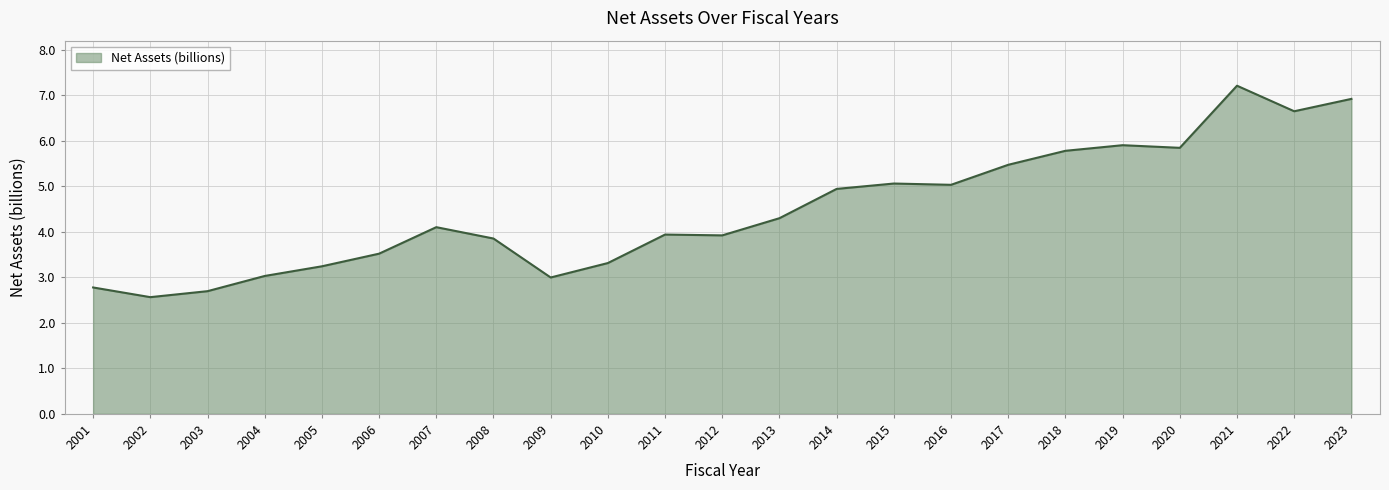

Is it true that the value at 2011 is 3.9?

True